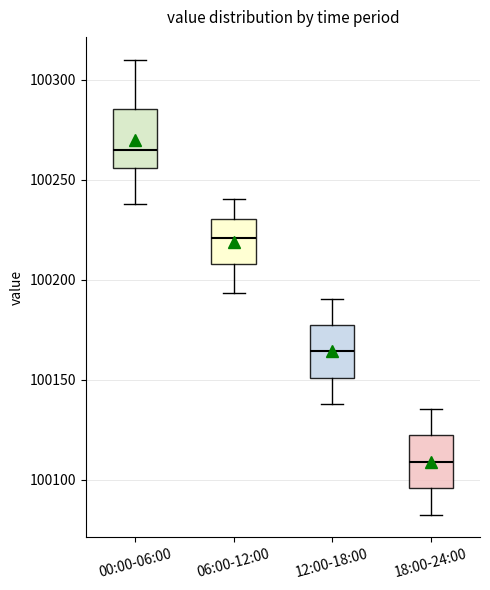

Which box has the lowest median line?

18:00-24:00